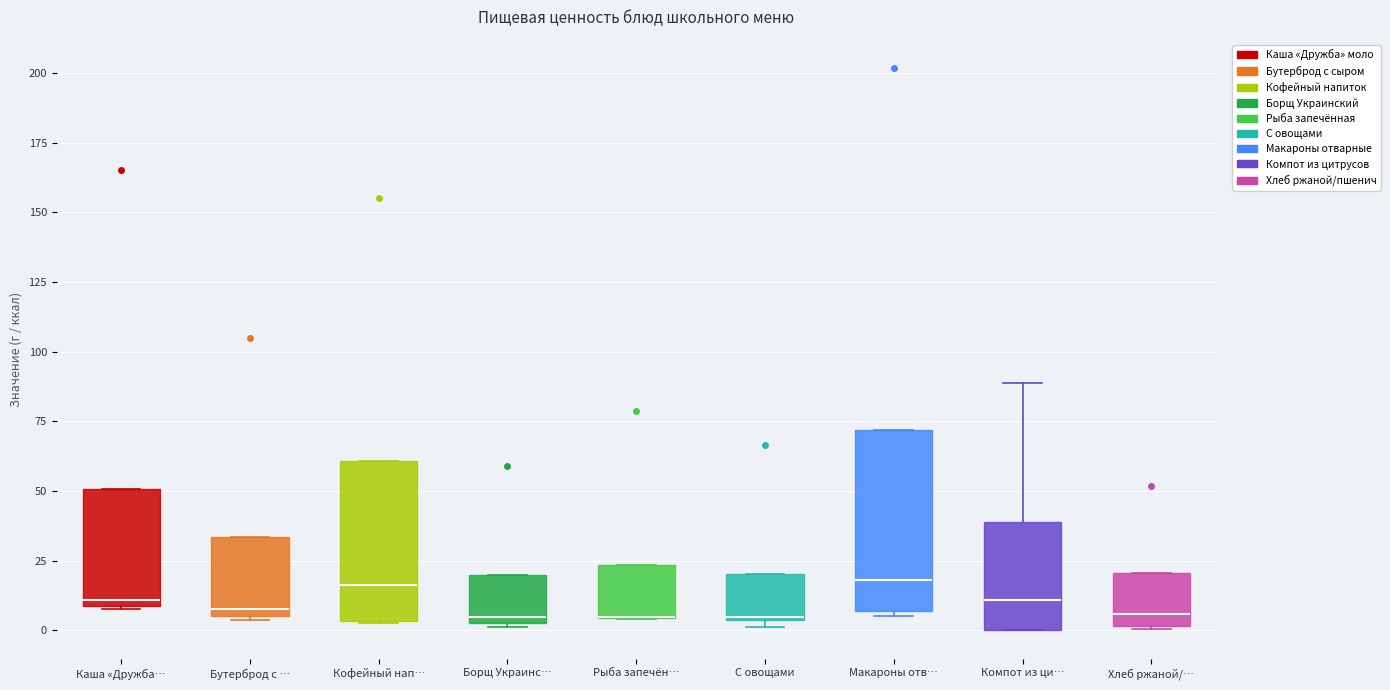

Where does the median line of the box for Макароны отв… sit on the y-axis? The values are not printed on the chart, so give them approximately, as read against the axis.

20